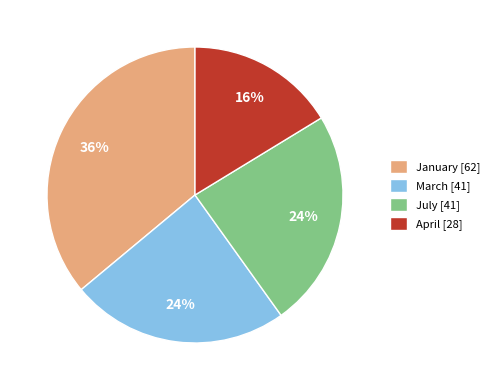

How many slices are in this pie chart?

4